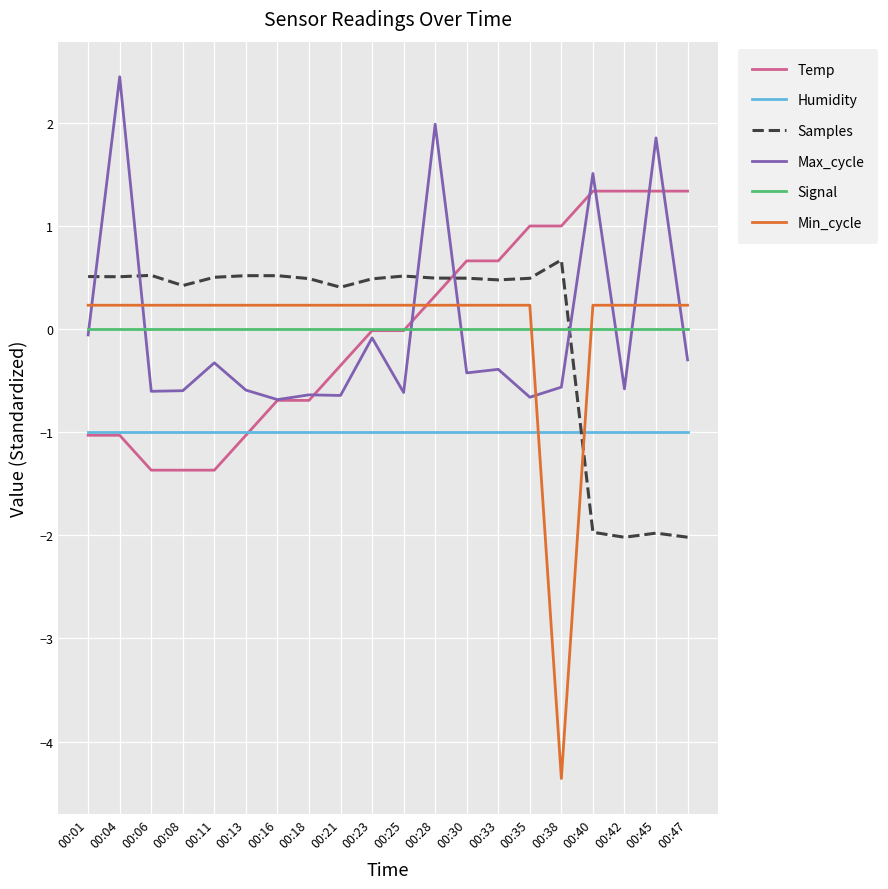

True or false: Samples and Signal cross at least once.

True